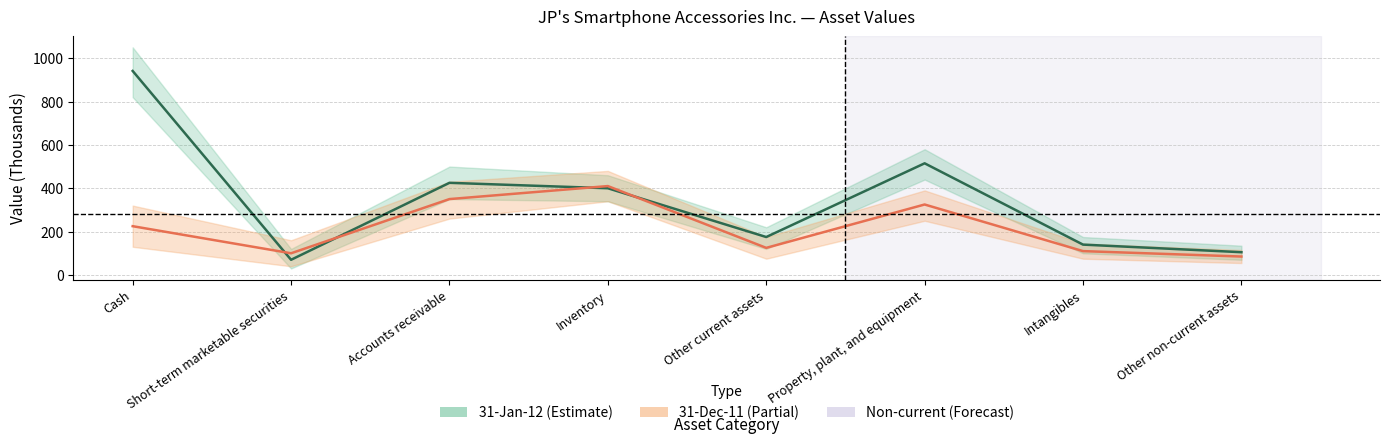

Where does the 31-Dec-11 series first go above 225?

Accounts receivable